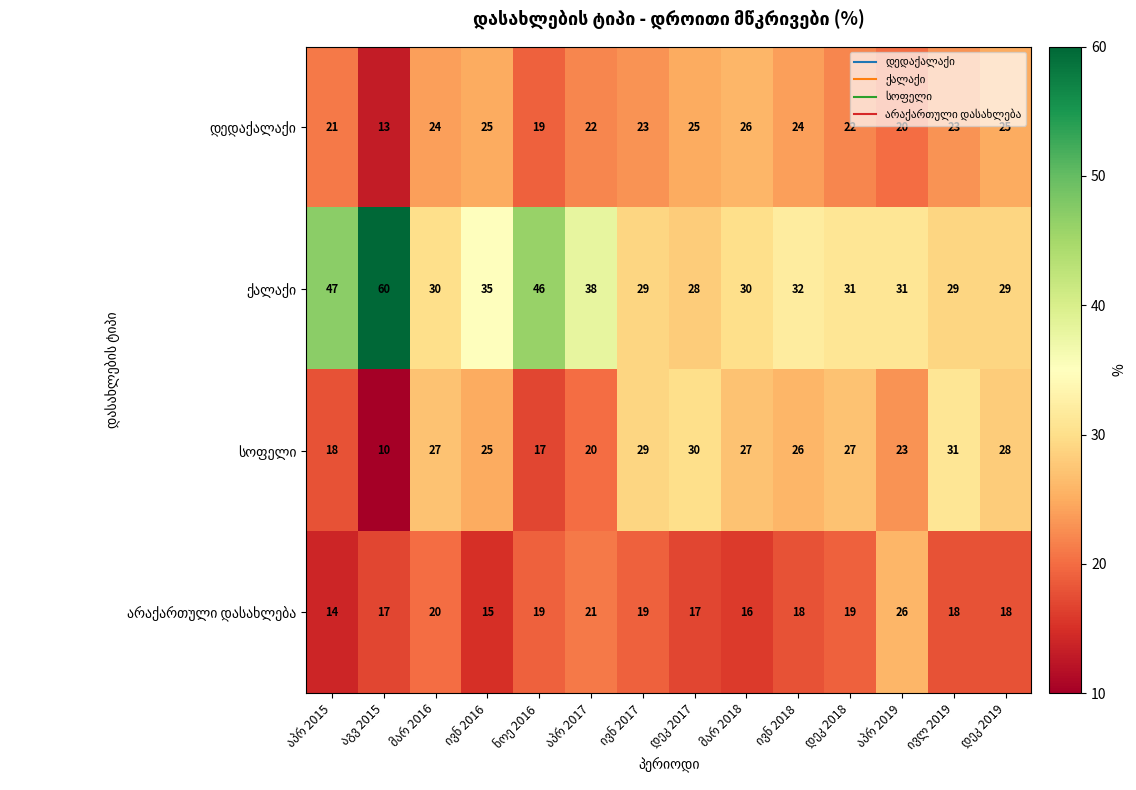

At how many categories does at least one series exceed 41?

3